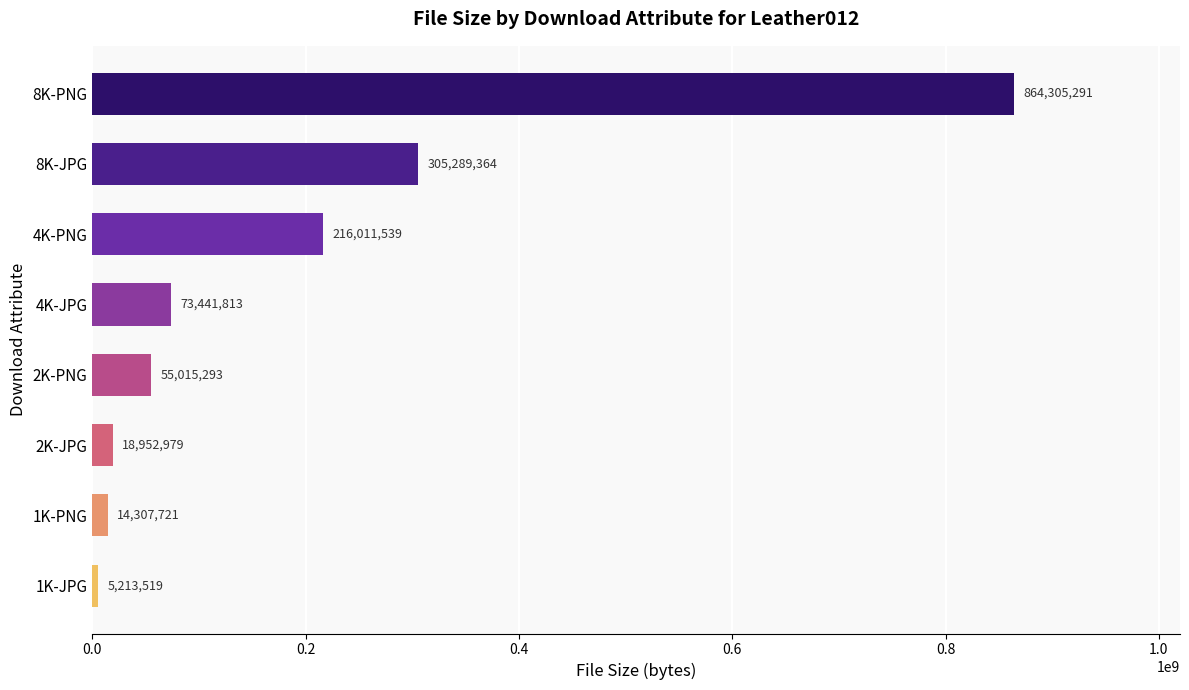

At which label is the value closest to 434759405?

8K-JPG